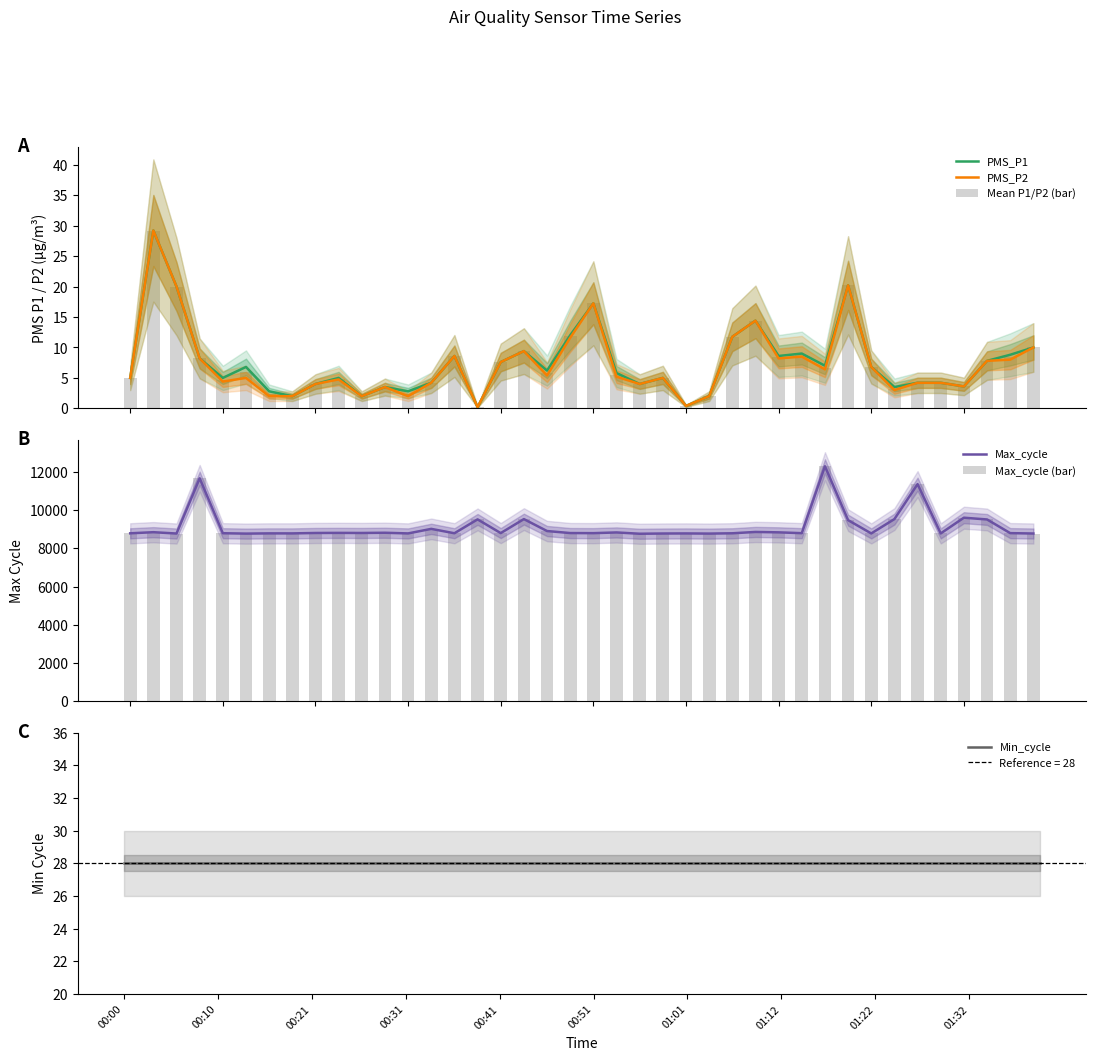

What are all the series names shown in the legend?

PMS_P1, PMS_P2, Mean P1/P2 (bar), Max_cycle, Max_cycle (bar), Min_cycle